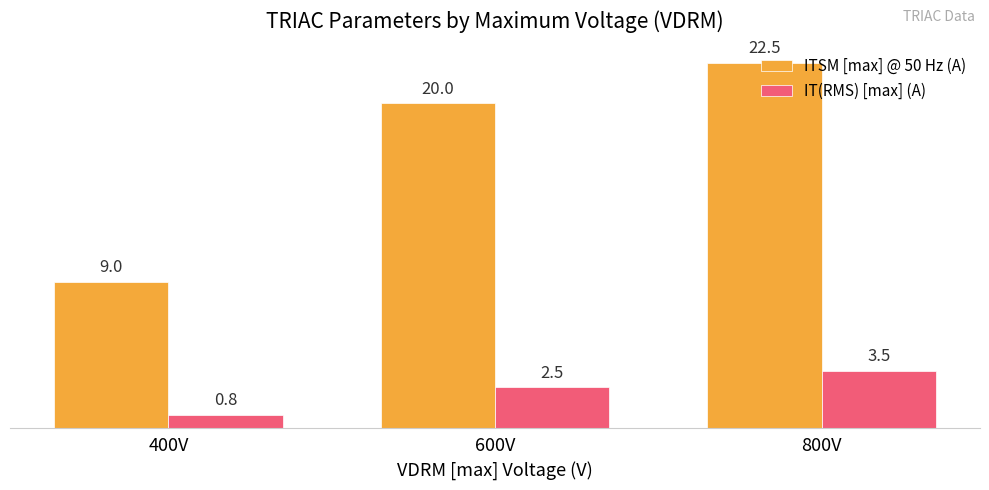

List the series in order of their overall mean, highest first.

ITSM [max] @ 50 Hz (A), IT(RMS) [max] (A)